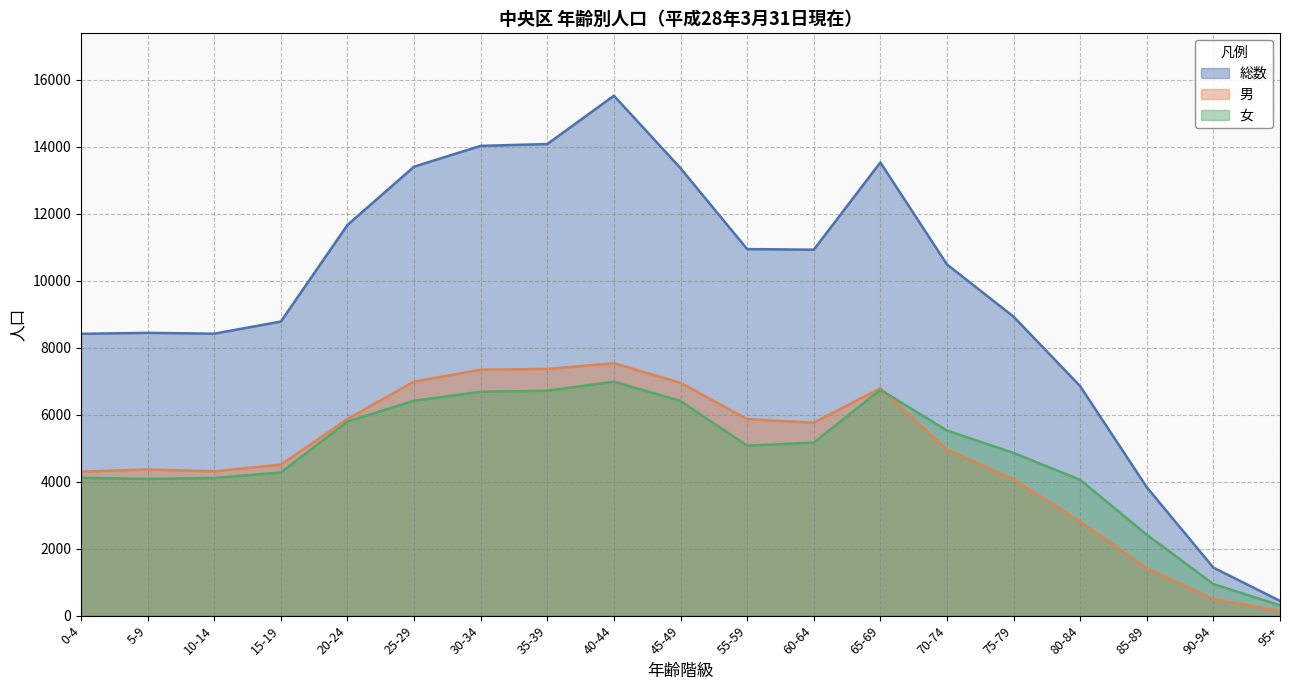

What is the sum of the 総数 values at 35-39 and 45-49?

27441